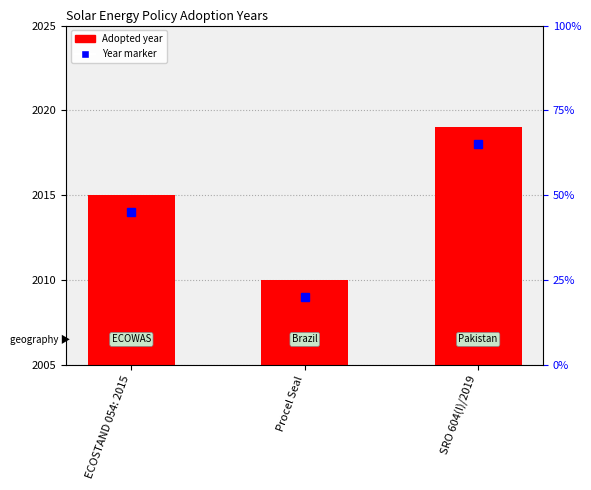

List the labels in order of value, smallest first.

Procel Seal, ECOSTAND 054: 2015, SRO 604(I)/2019